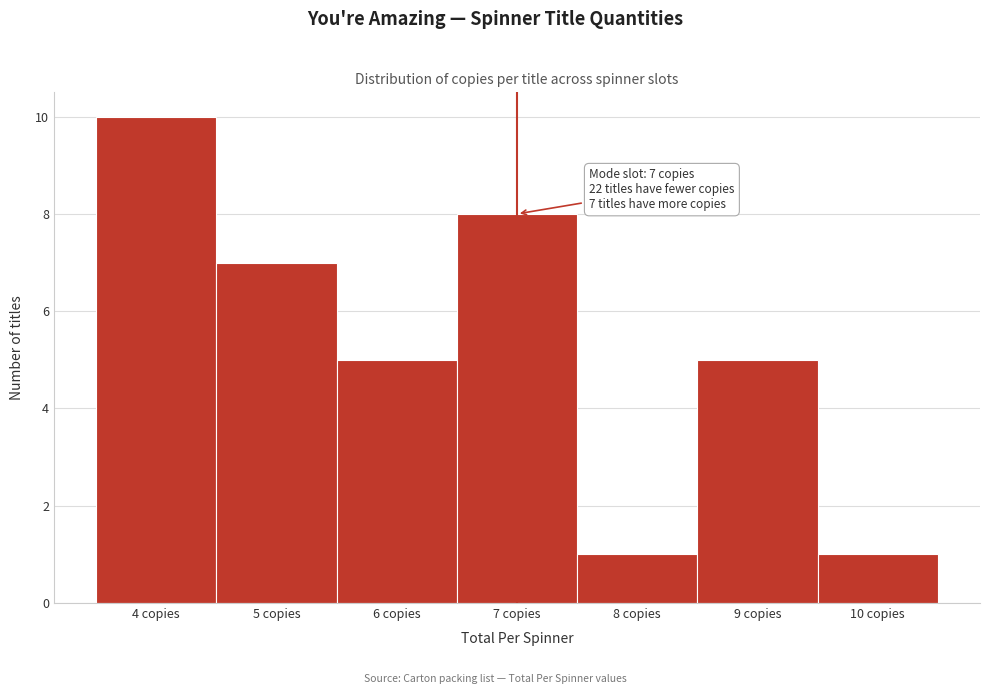

Which range on the x-axis has the tallest bar?

3.5 to 4.5